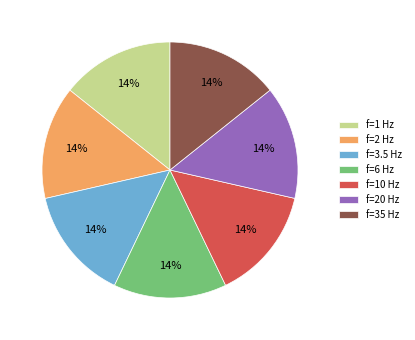

Is f=35 Hz the majority of the pie?

No